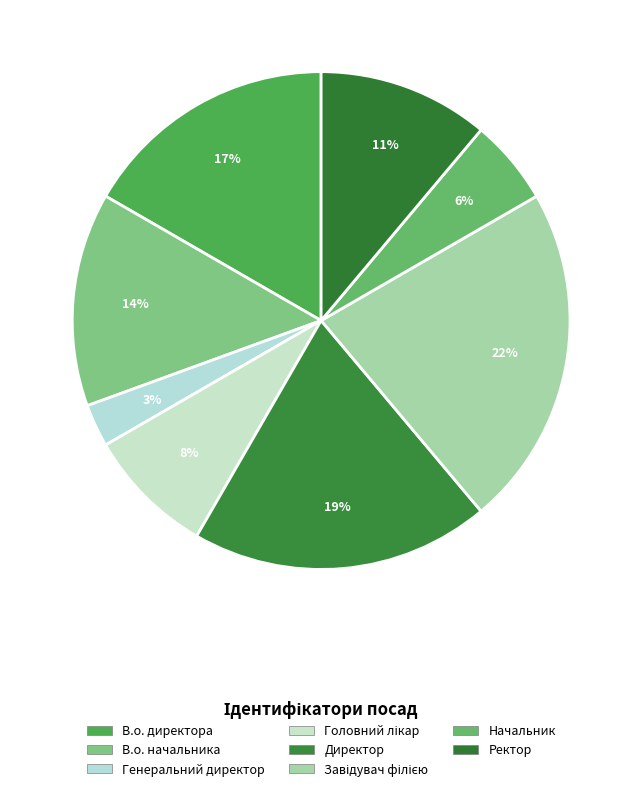

The В.о. директора slice represents 30% of the pie. True or false?

False